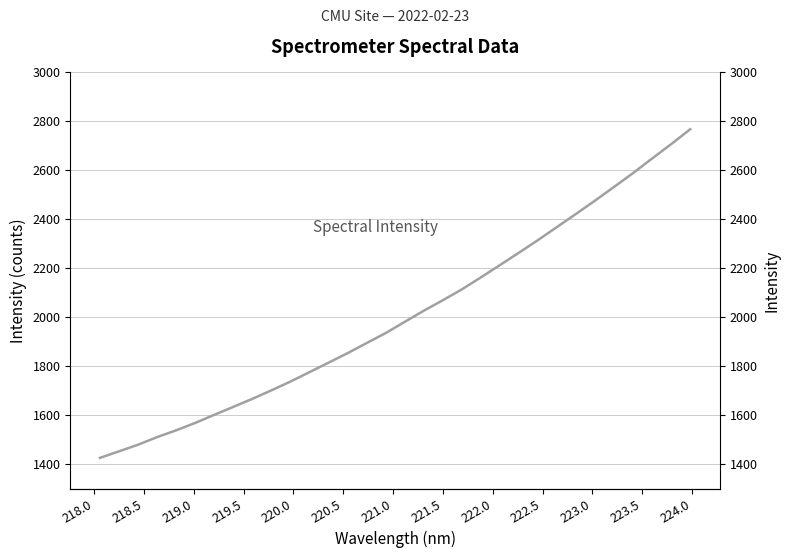

The value at 29 is 1167.6. True or false?

False